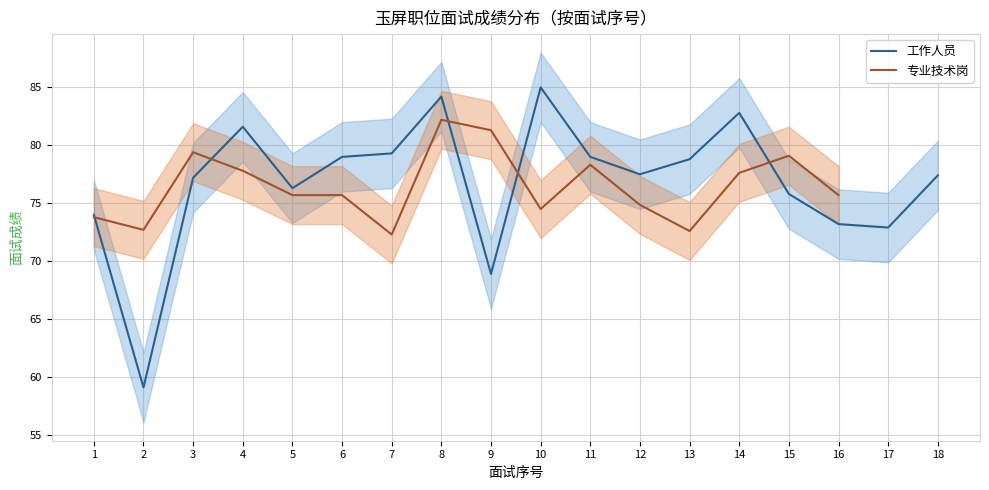

What is the smallest value displayed?

59.1